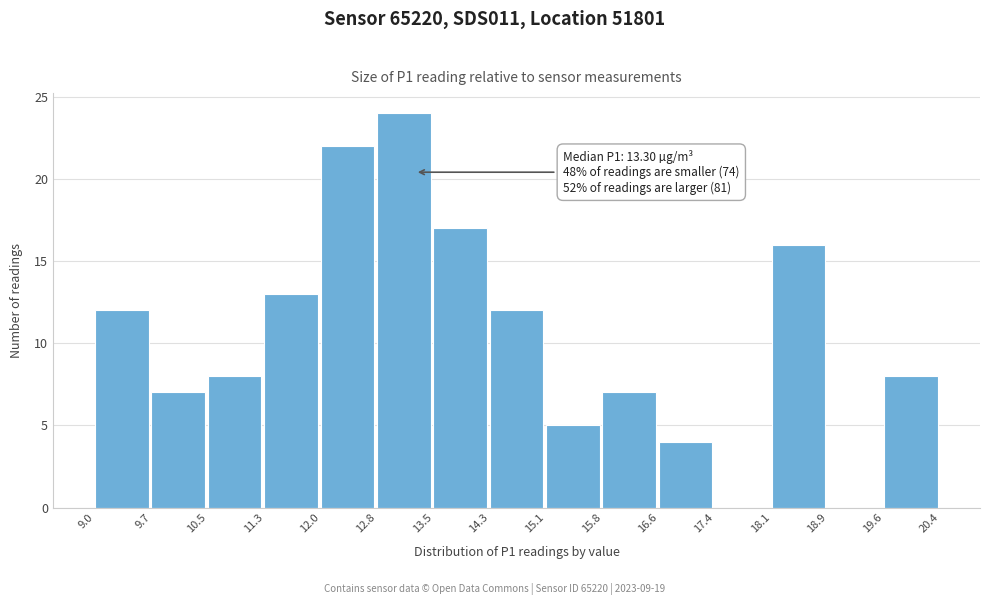

Which range on the x-axis has the tallest bar?

12.8 to 13.5